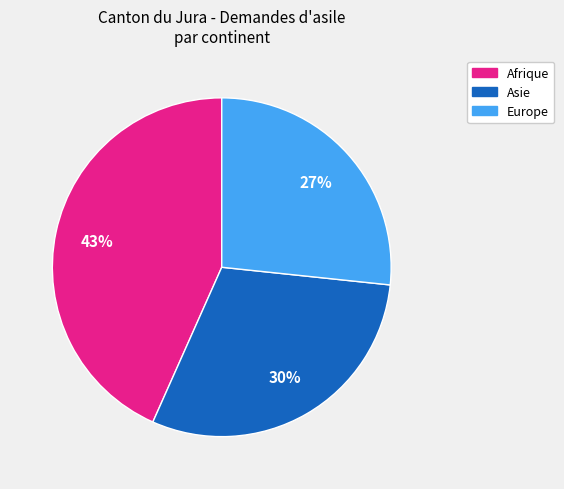

To the nearest percent, what is the average slice percentage?

33%